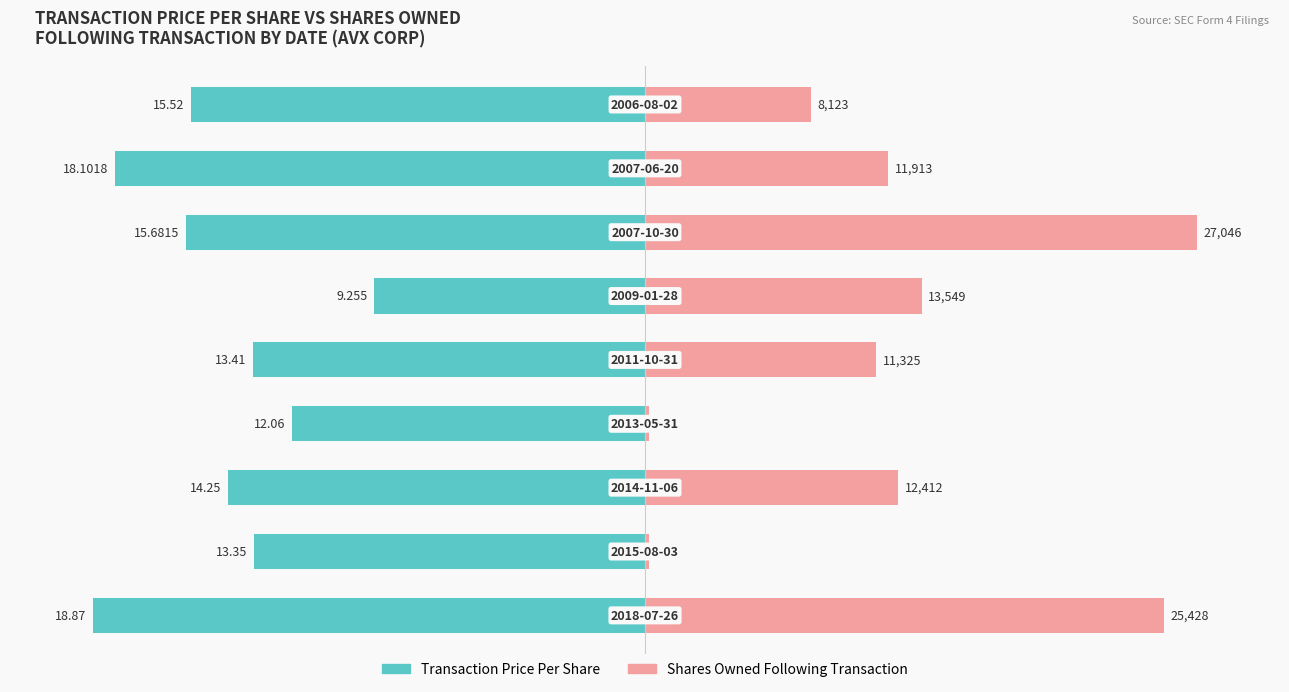

How many distinct data groups are displayed?

2